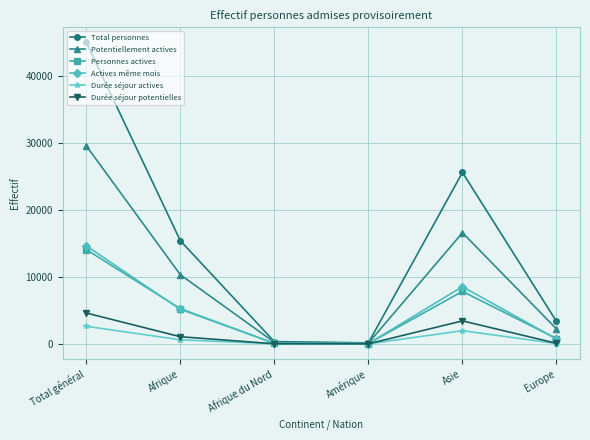

The value of Personnes actives at Afrique du Nord is 70. True or false?

True